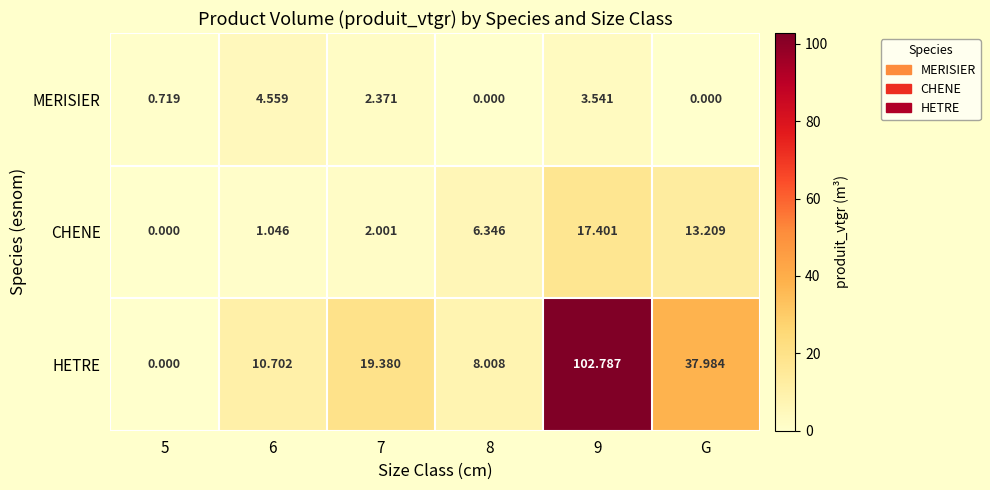

How many series are shown in this chart?

3